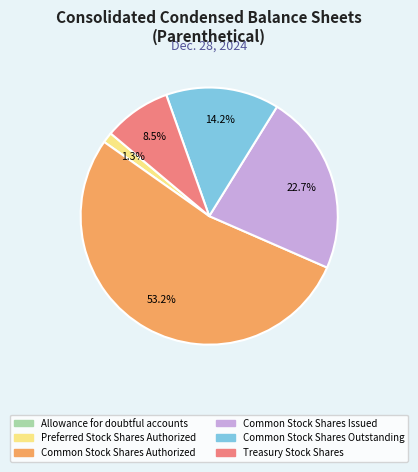

Which has a higher value, Common Stock Shares Issued or Preferred Stock Shares Authorized?

Common Stock Shares Issued